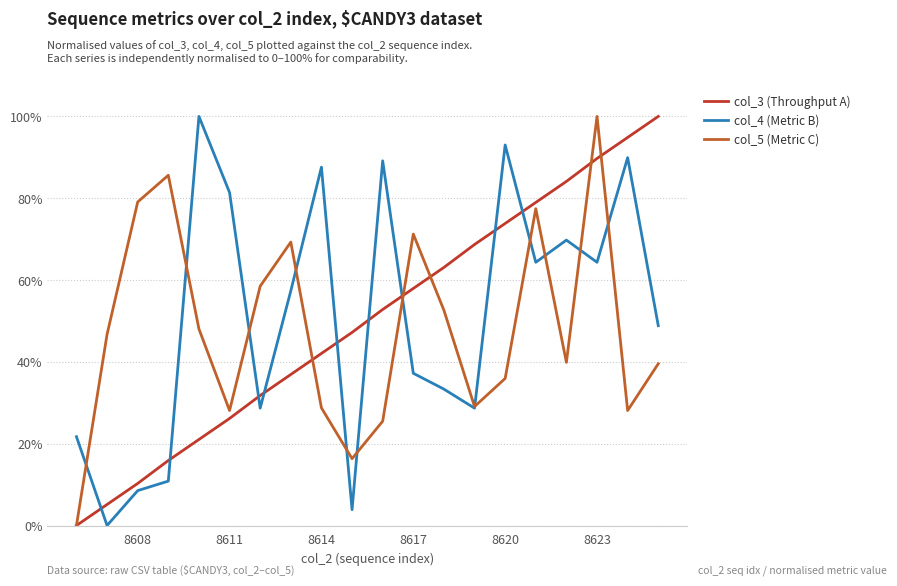

What is the average value of the col_5 (Metric C) series?

0.5